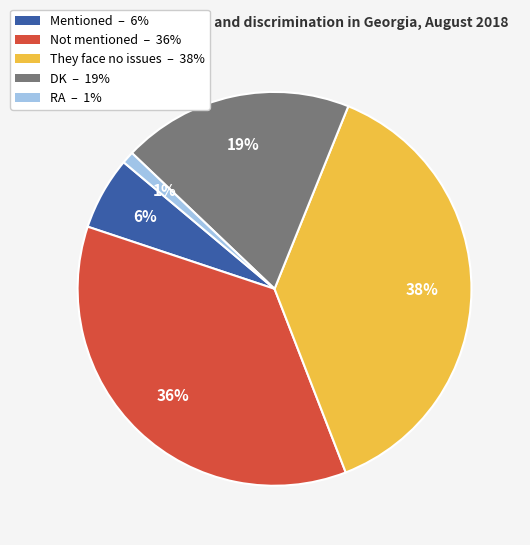

Is the sum of They face no issues – 38% and Not mentioned – 36% greater than half?

Yes